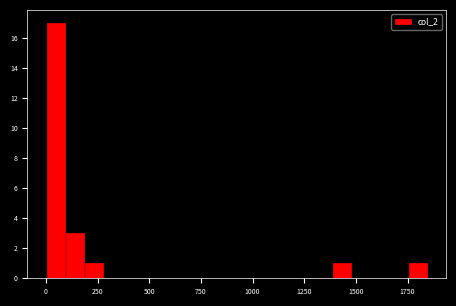

Read against the x-axis, roughly where is the centre of the tallest bar?

50